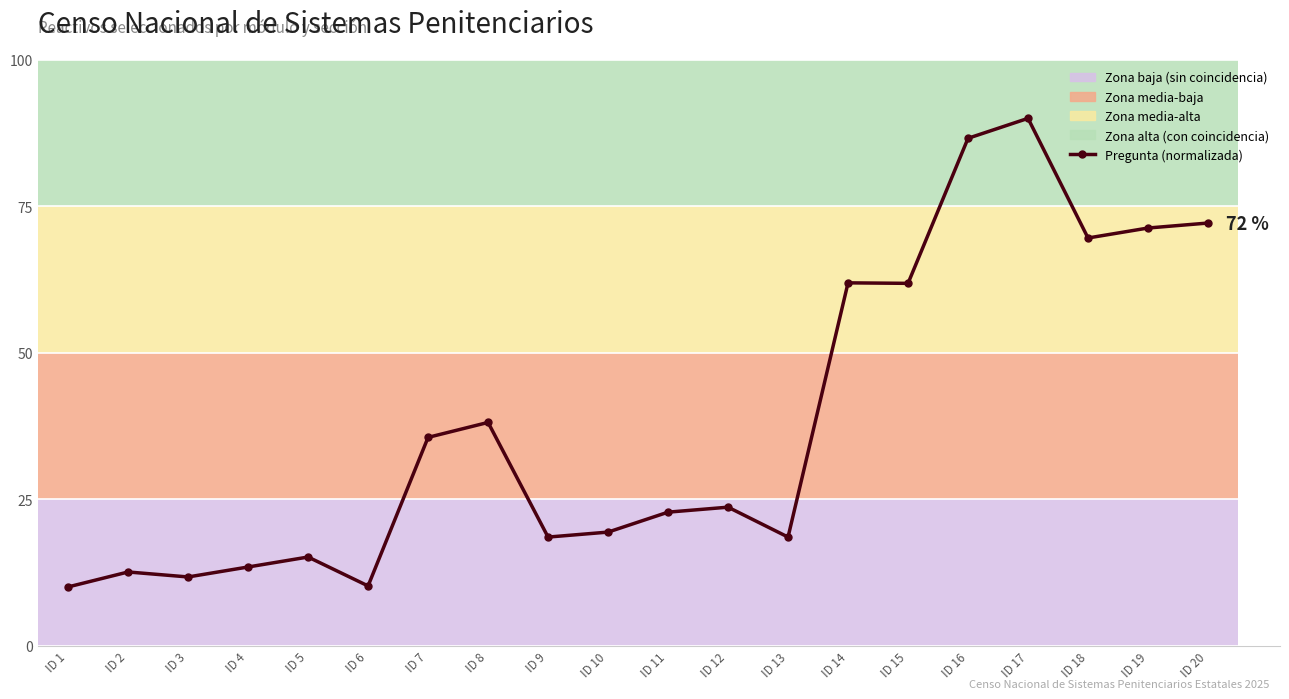

List the labels in order of value, smallest first.

ID 1, ID 6, ID 3, ID 2, ID 4, ID 5, ID 9, ID 13, ID 10, ID 11, ID 12, ID 7, ID 8, ID 15, ID 14, ID 18, ID 19, ID 20, ID 16, ID 17